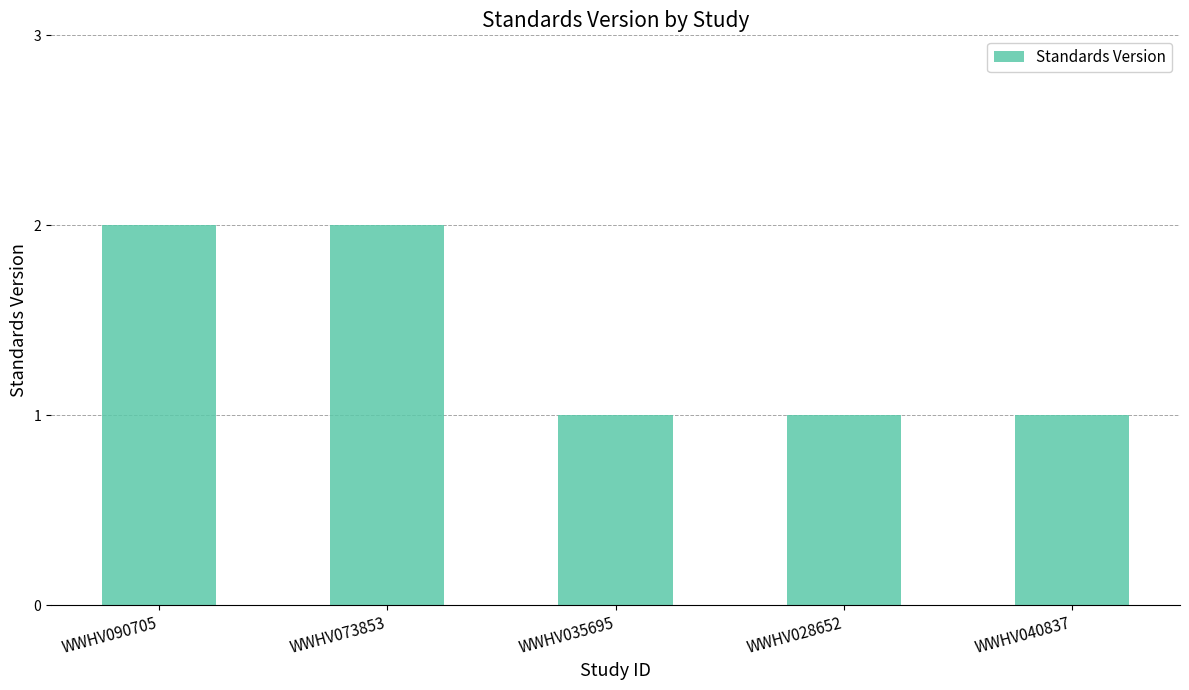

The value at WWHV040837 is 1. True or false?

True